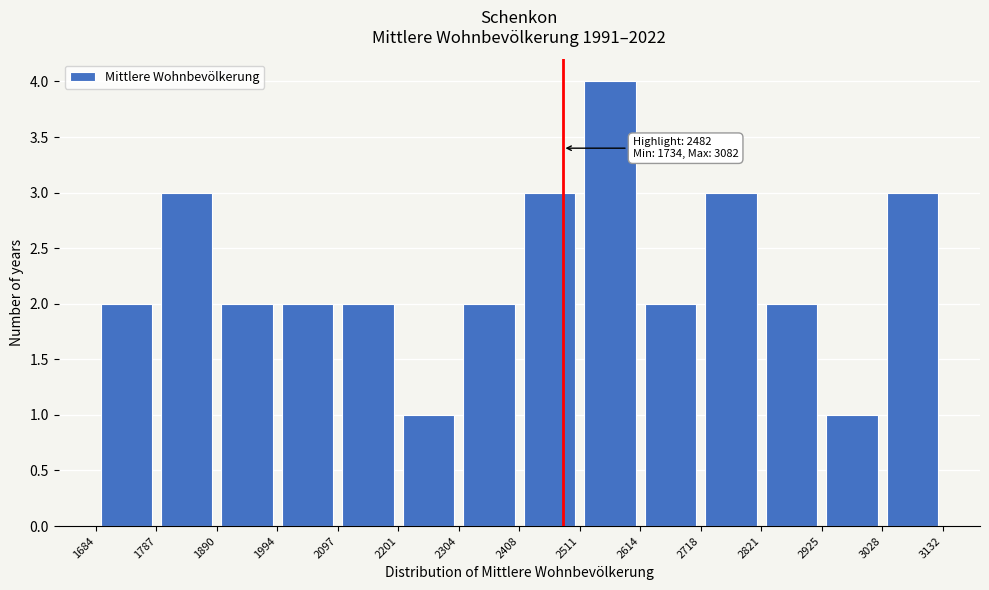

Which range on the x-axis has the tallest bar?

2511 to 2614